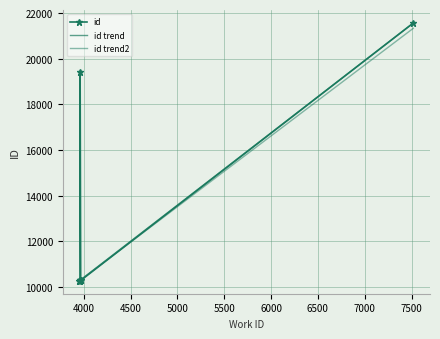

In id, how many points are lower than both neighbors (excluding endpoints)?

1